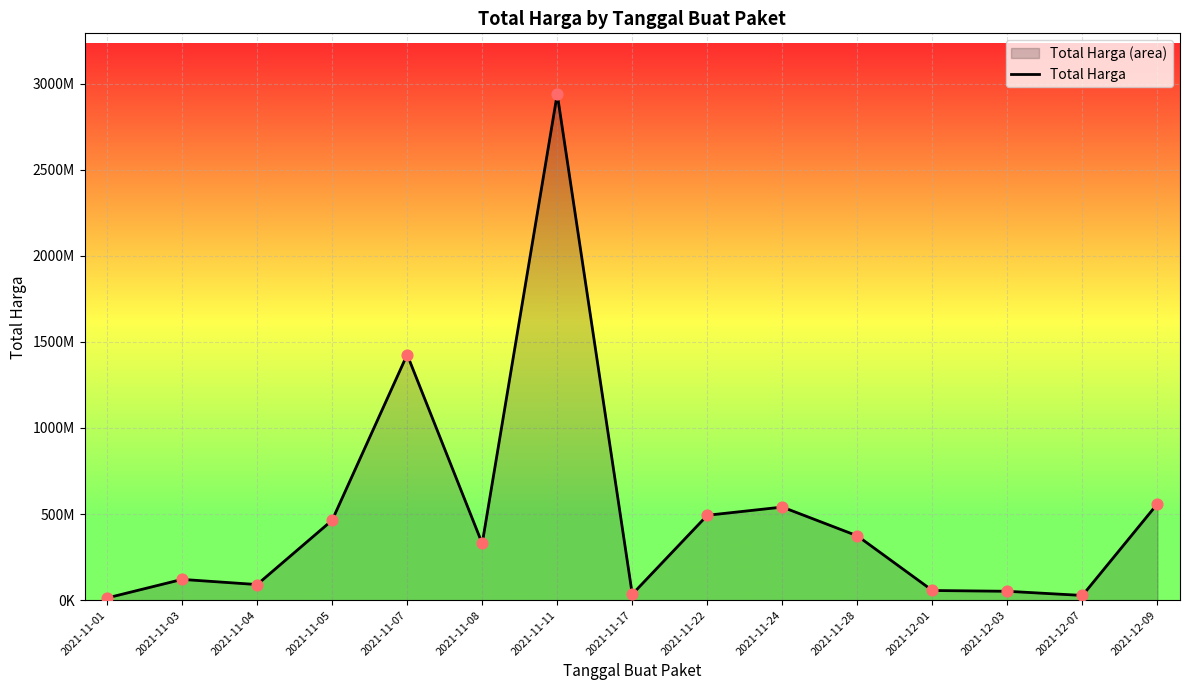

What is the change in value from 2021-11-04 to 2021-12-09?

+469298925